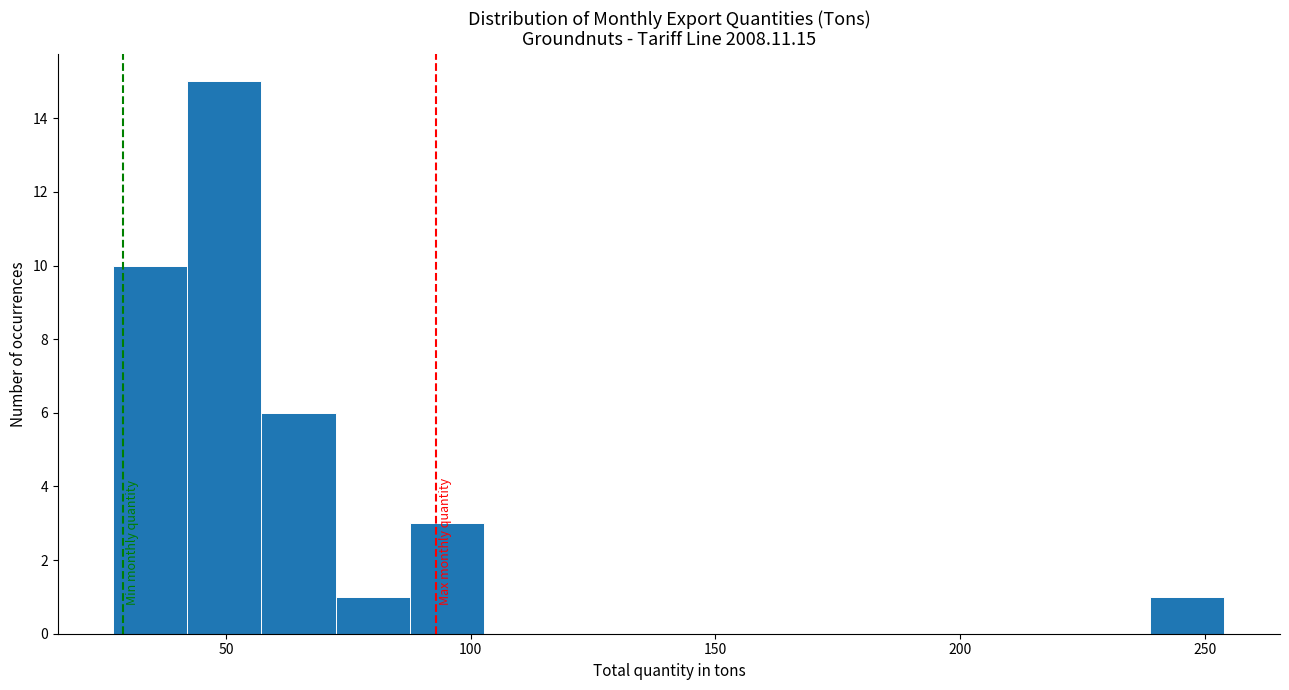

Read against the x-axis, roughly where is the centre of the tallest bar?

50